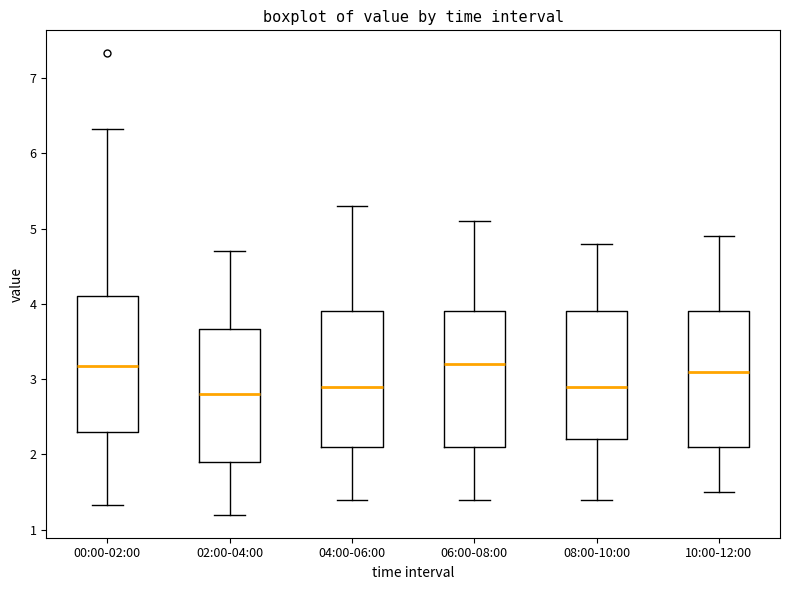

Reading left to right, transcribe this box plot: for each box, give where its median line is, the range the box spans, and where its two whiskers end, as read against the y-axis. The values are not printed on the chart, so give them approximately, as read against the axis.

00:00-02:00: median 3.2, box 2.3 to 4.1, whiskers 1.3 to 6.3
02:00-04:00: median 2.8, box 1.9 to 3.7, whiskers 1.2 to 4.7
04:00-06:00: median 2.9, box 2.1 to 3.9, whiskers 1.4 to 5.3
06:00-08:00: median 3.2, box 2.1 to 3.9, whiskers 1.4 to 5.1
08:00-10:00: median 2.9, box 2.2 to 3.9, whiskers 1.4 to 4.8
10:00-12:00: median 3.1, box 2.1 to 3.9, whiskers 1.5 to 4.9